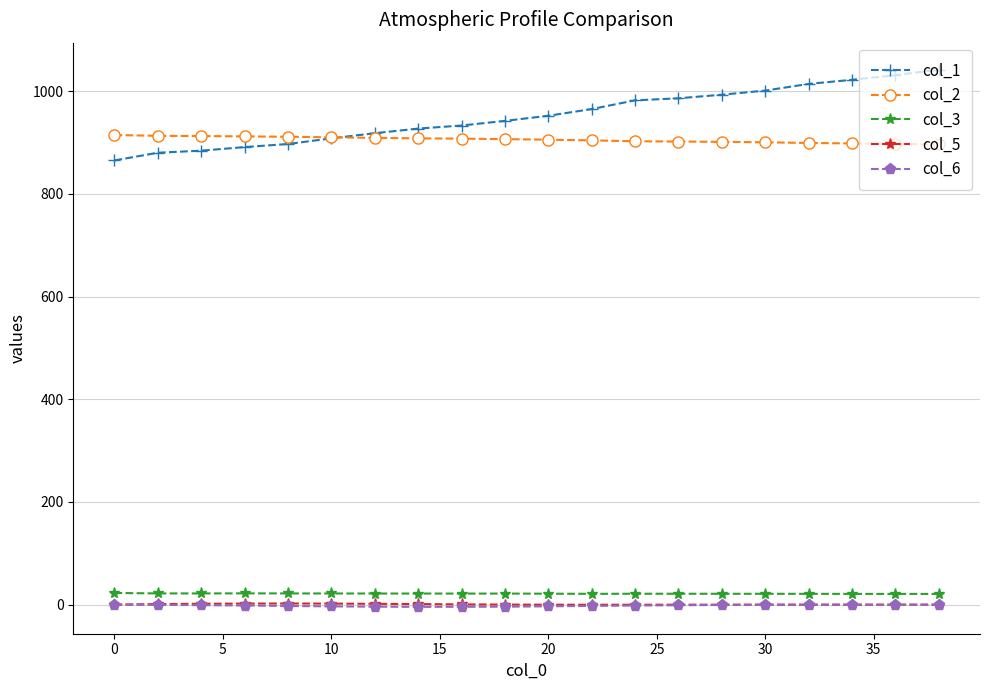

What is the difference between the maximum and second lowest values in the col_6 series?

4.2